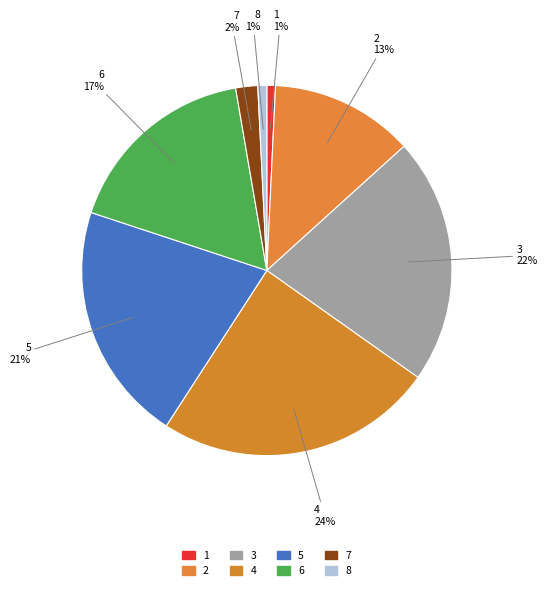

Is it true that 7 is 13% of the pie?

False